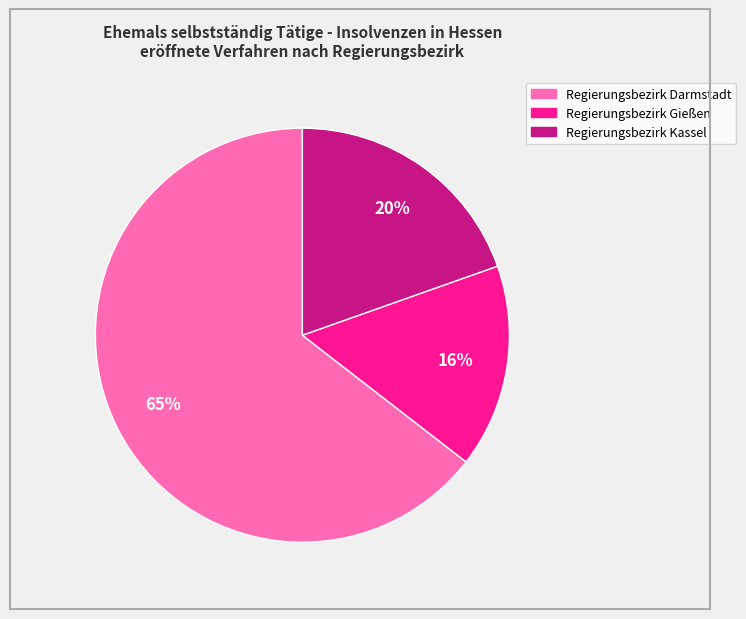

What percentage is the Regierungsbezirk Kassel slice, to the nearest percent?

20%